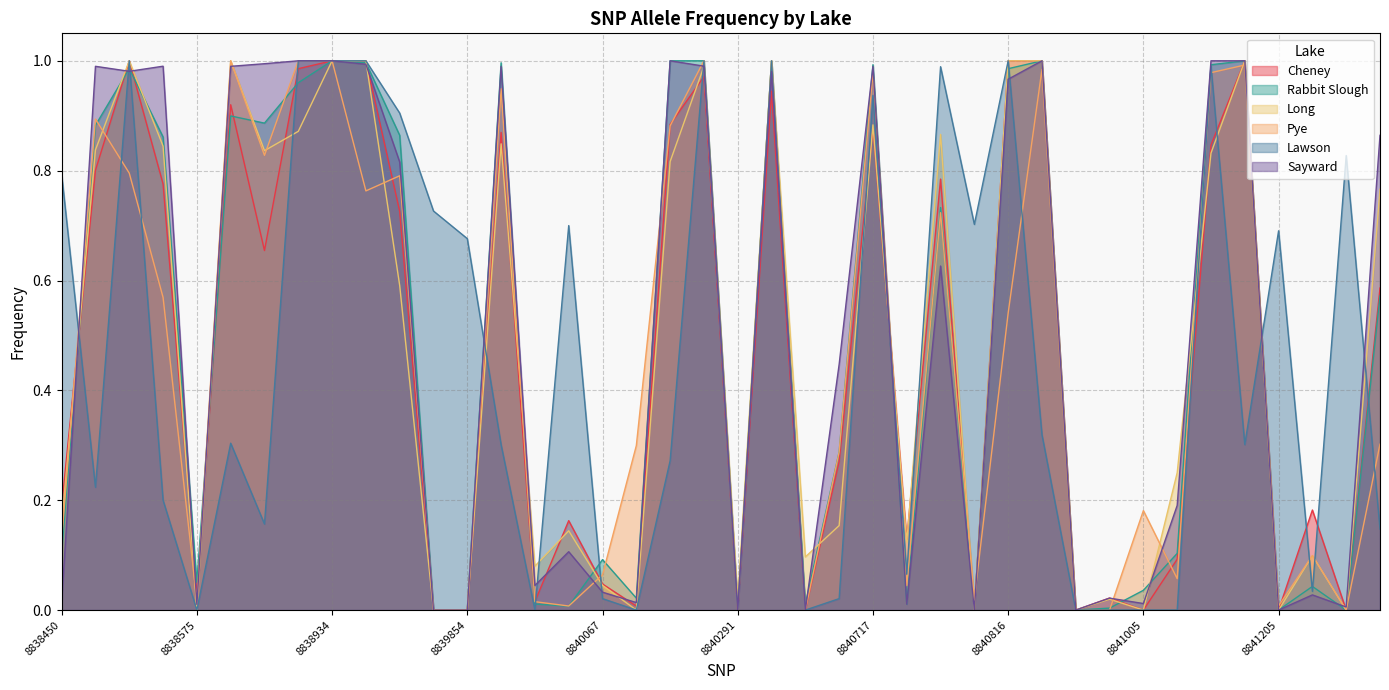

Is it true that Rabbit Slough equals 0.5 at 8840775?

False